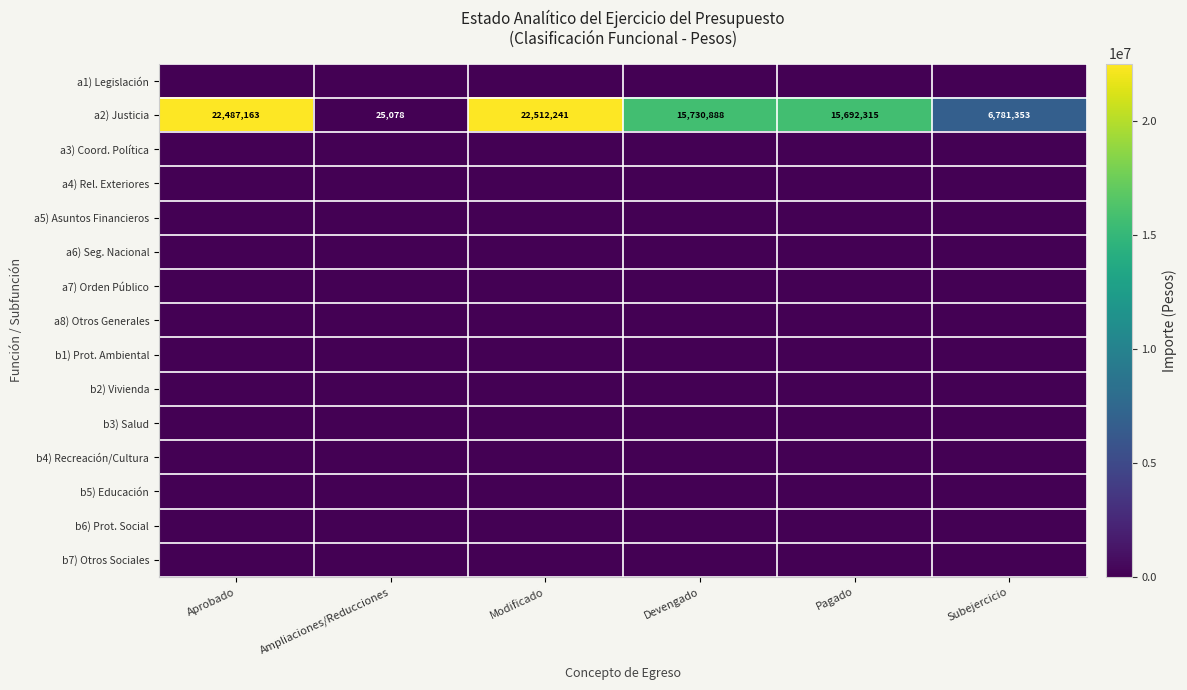

What is the greatest value displayed?

22512241